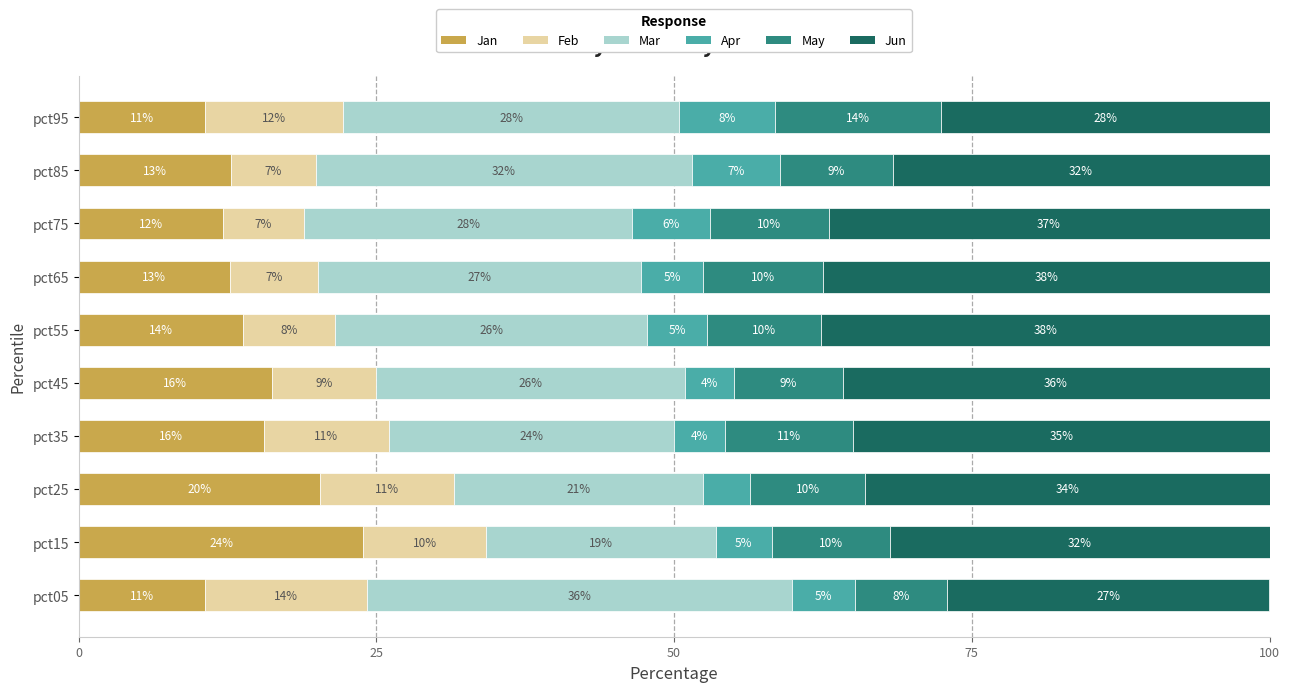

What is the total value across all series at pct45?

100.0